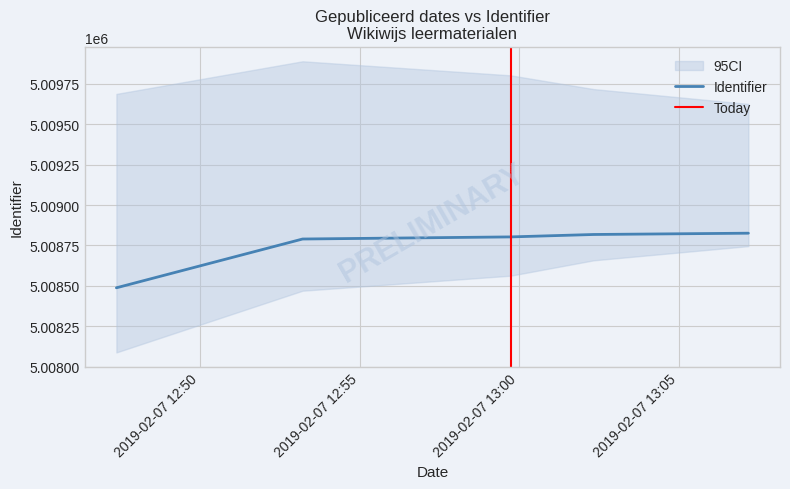

What is the maximum value shown in the chart?

5008826